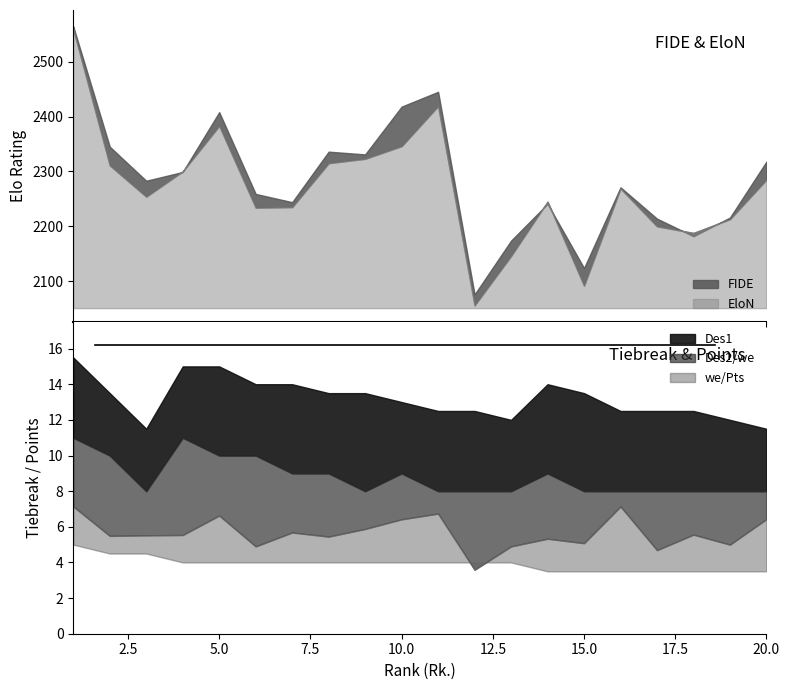

At which label is we closest to 5?

19